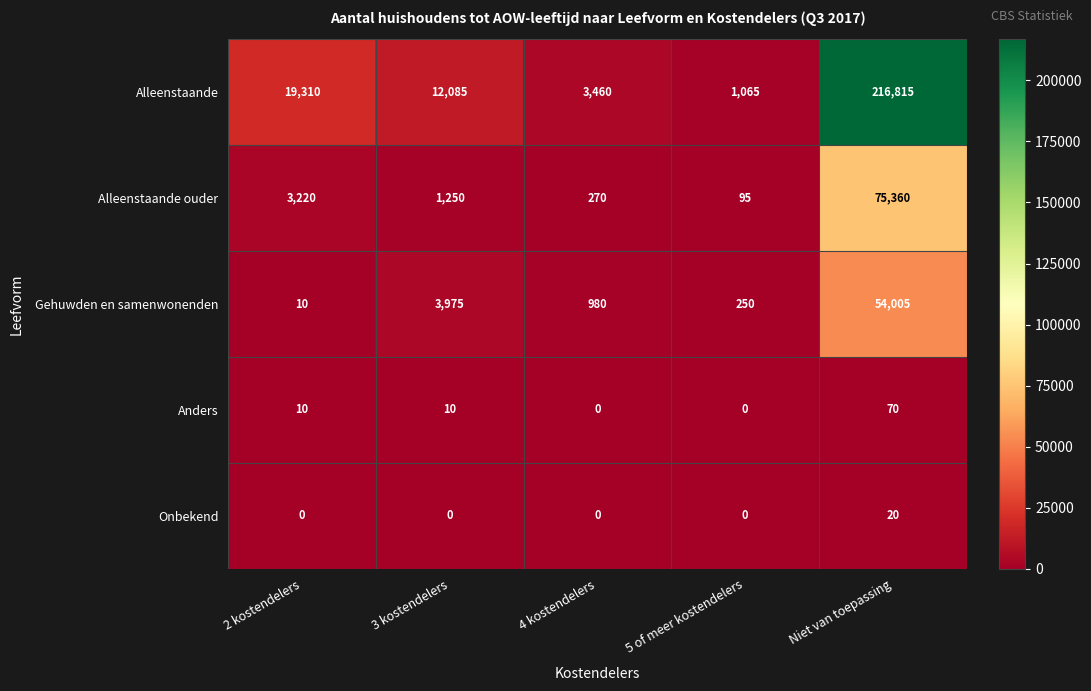

The value of Onbekend at 3 kostendelers is 0. True or false?

True